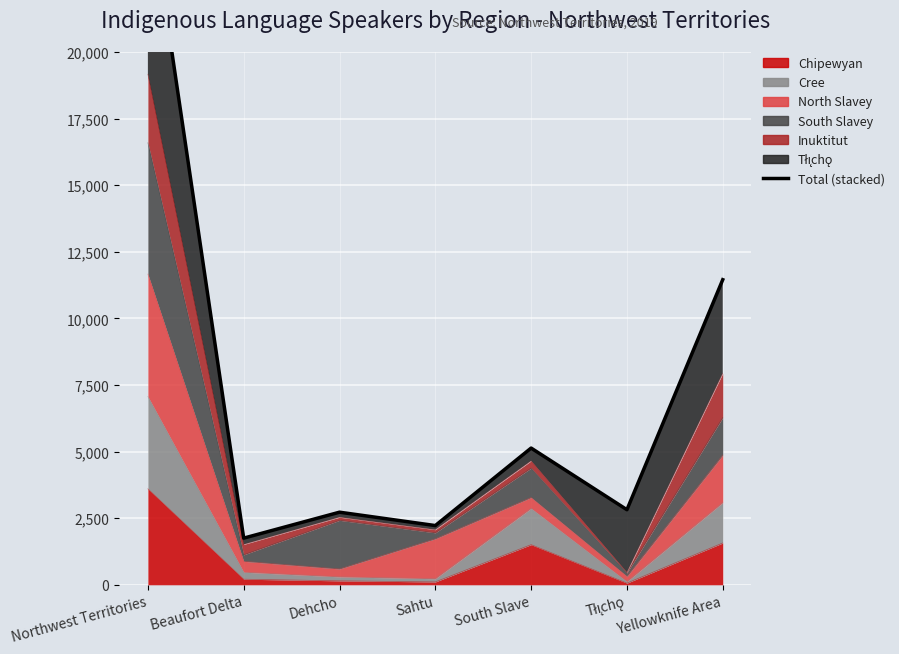

The chart shows a value of 2725 at Dehcho. True or false?

True